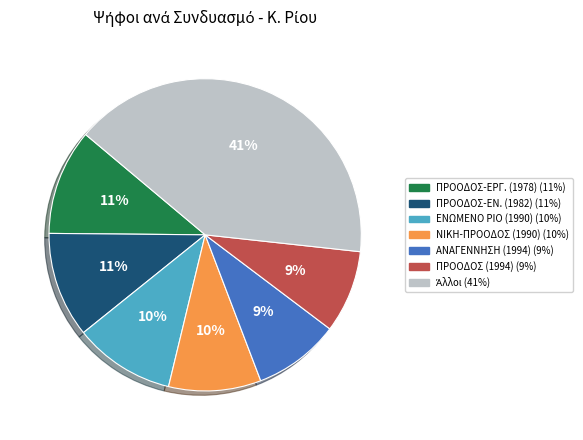

Is there any slice that represents more than half of the pie?

No